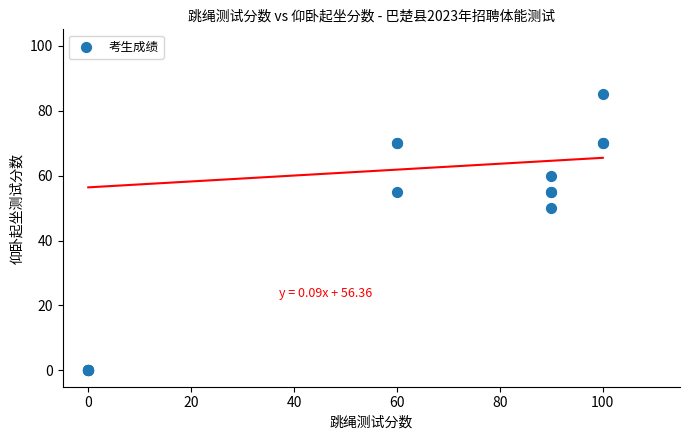

What Y value in the scatter plot is closest to 42?

50